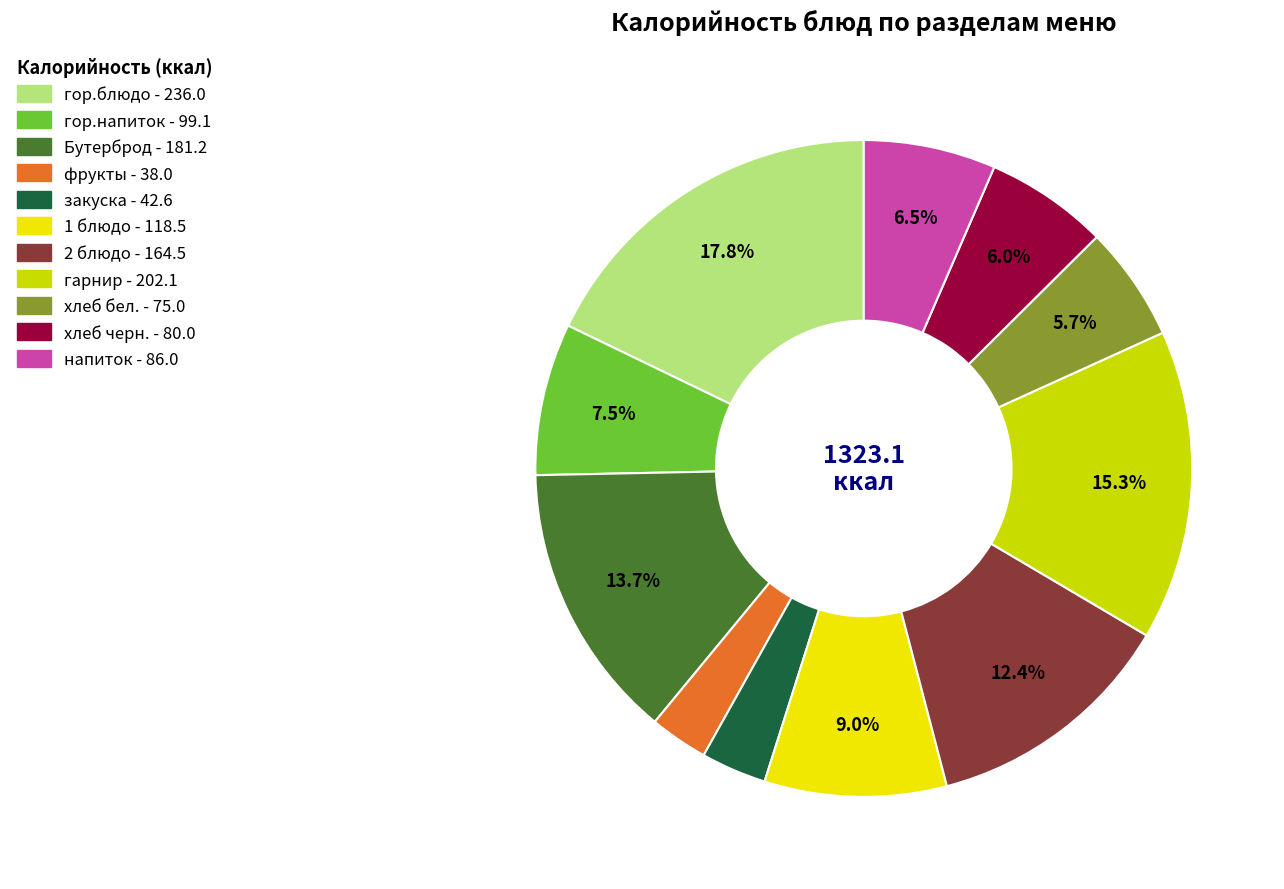

Does any single category account for the majority?

No